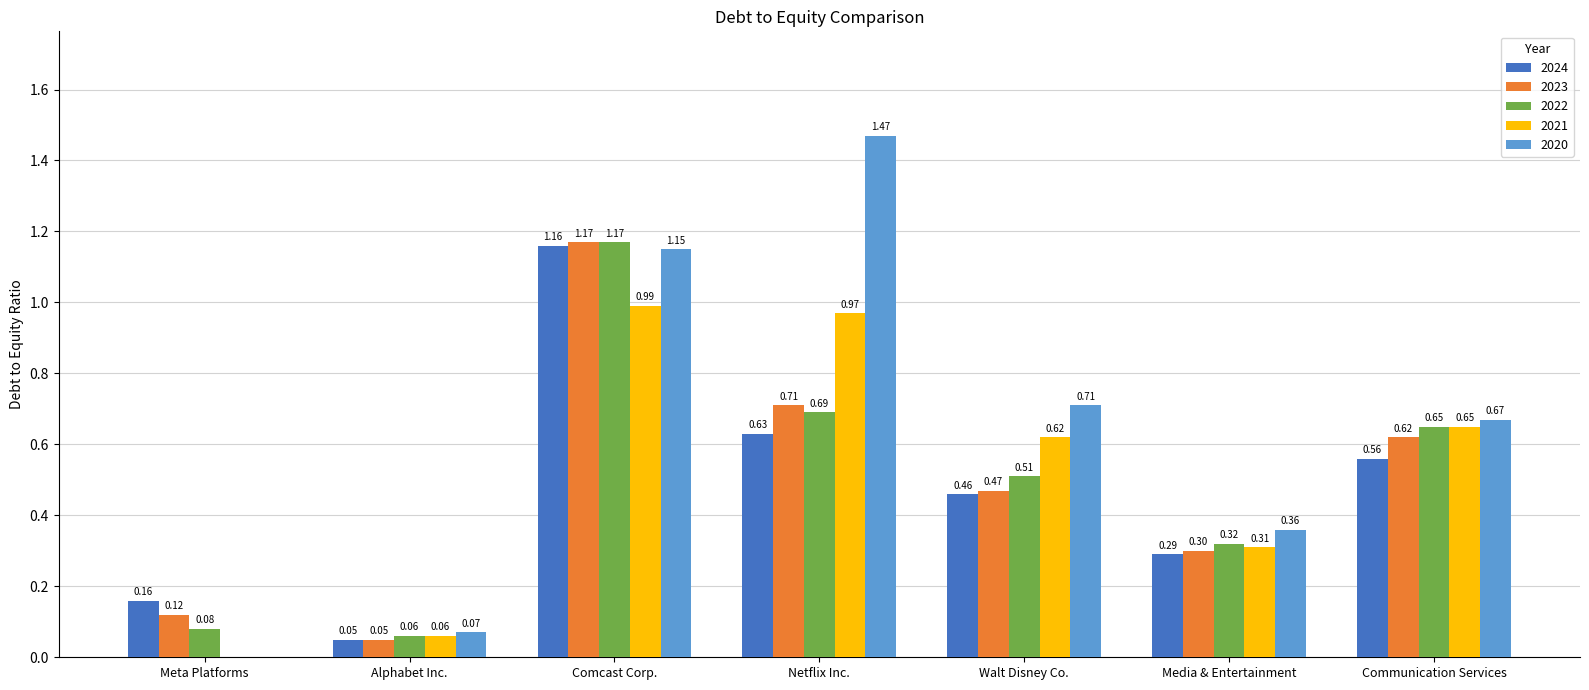

At which category is the sum across all series the highest?

Comcast Corp.